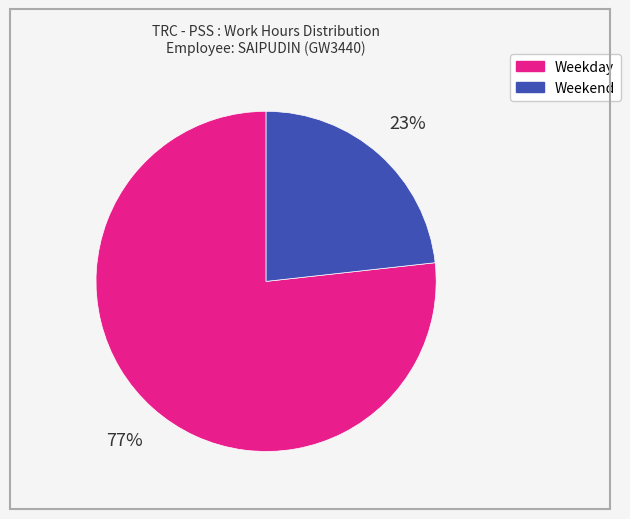

What is the largest slice in the pie chart?

Weekday